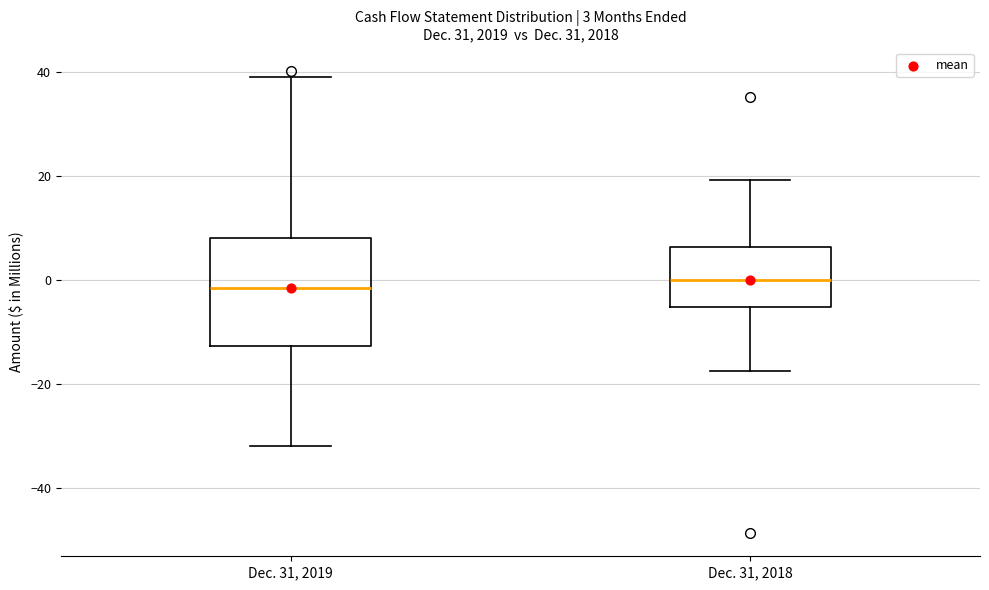

Which box is the tallest, from its lower edge to its upper edge?

Dec. 31, 2019